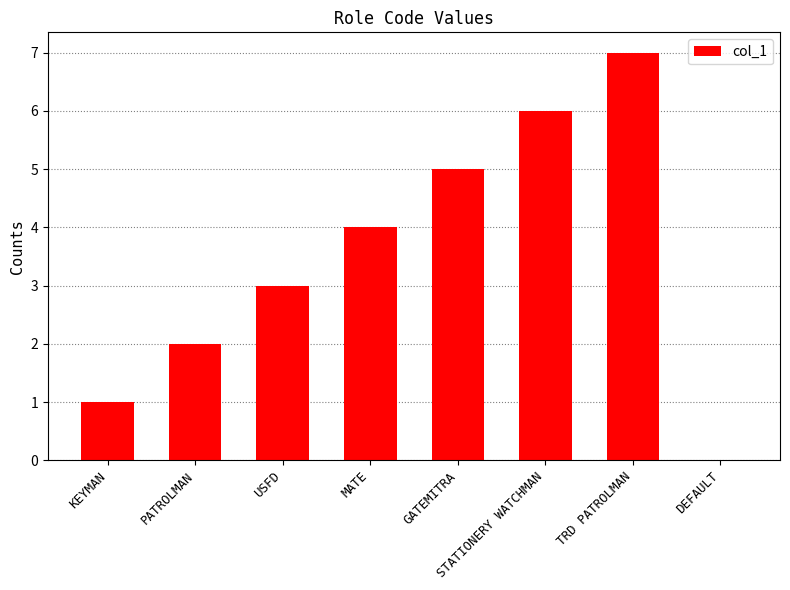

What is the maximum value shown in the chart?

7